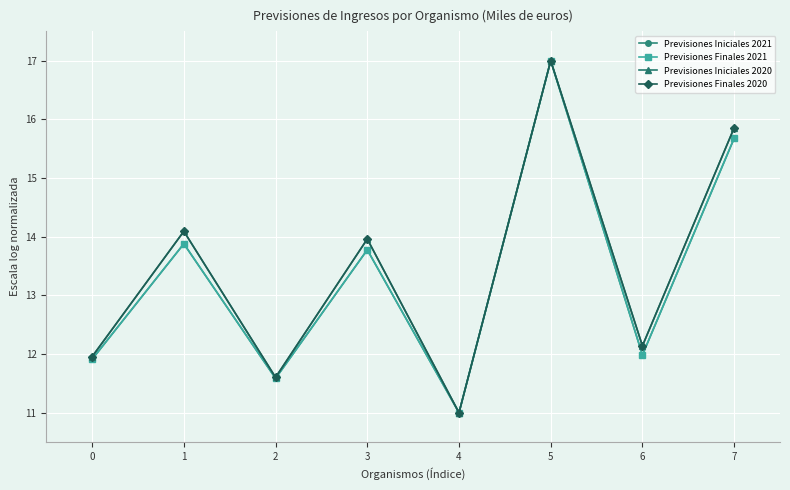

At which category is the sum across all series the highest?

5